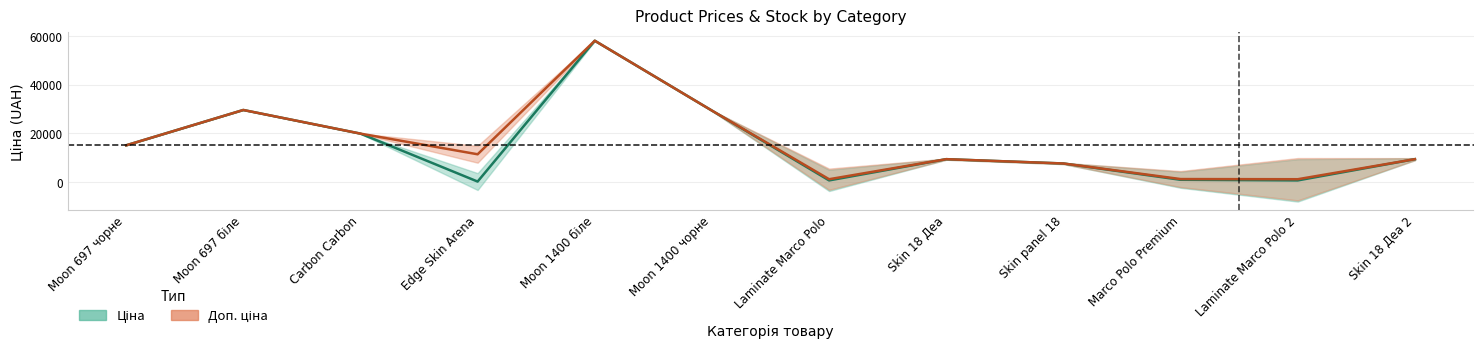

The value of Доп. ціна at Moon 697 біле is 29548.9. True or false?

True